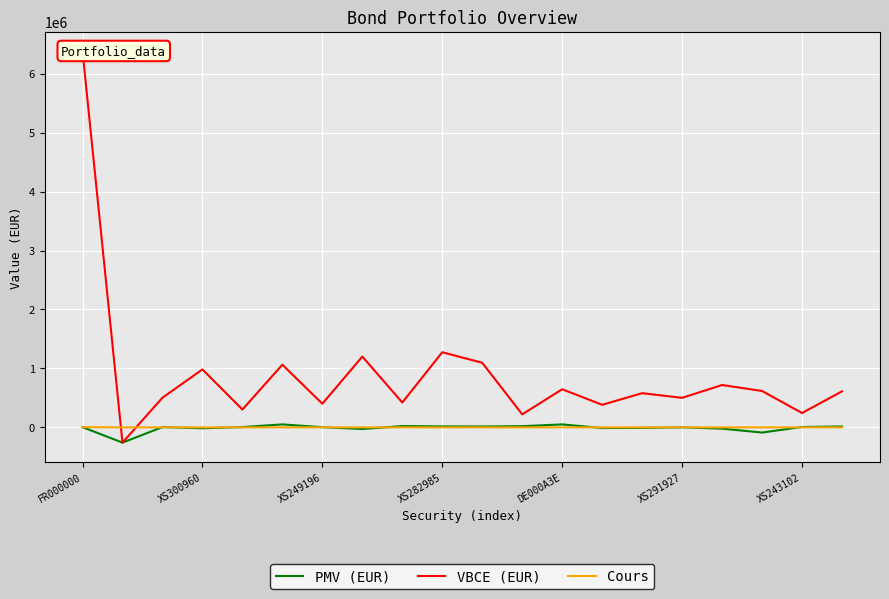

What is the lowest value of the PMV (EUR) series?

-258680.0